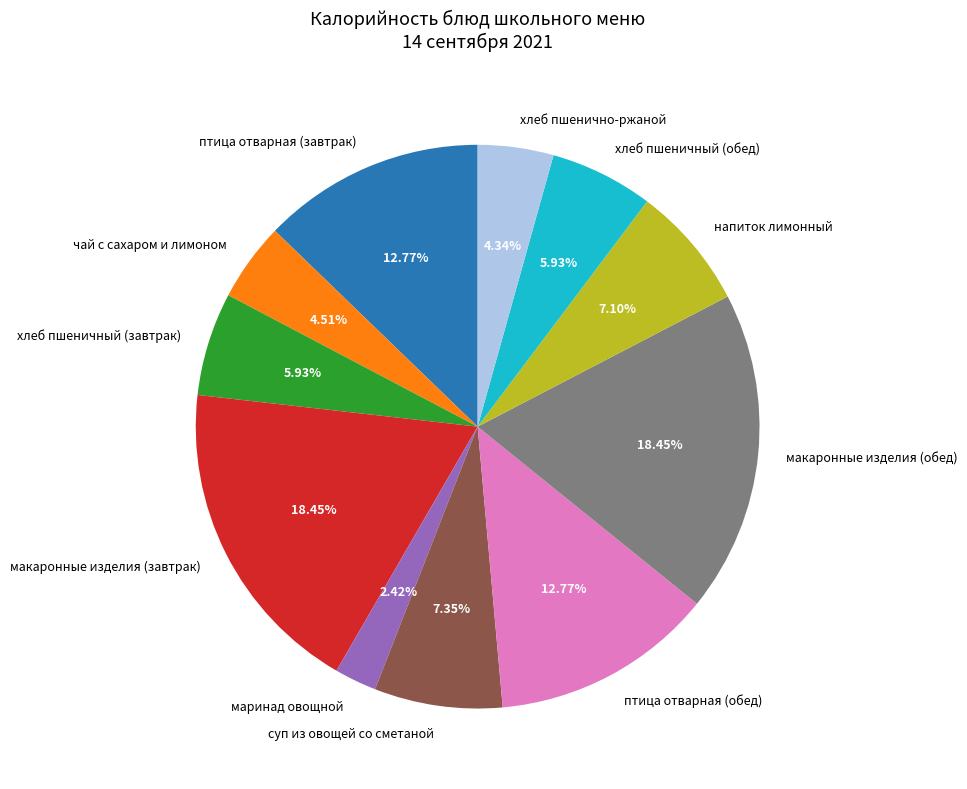

What is the smallest slice in the pie chart?

маринад овощной